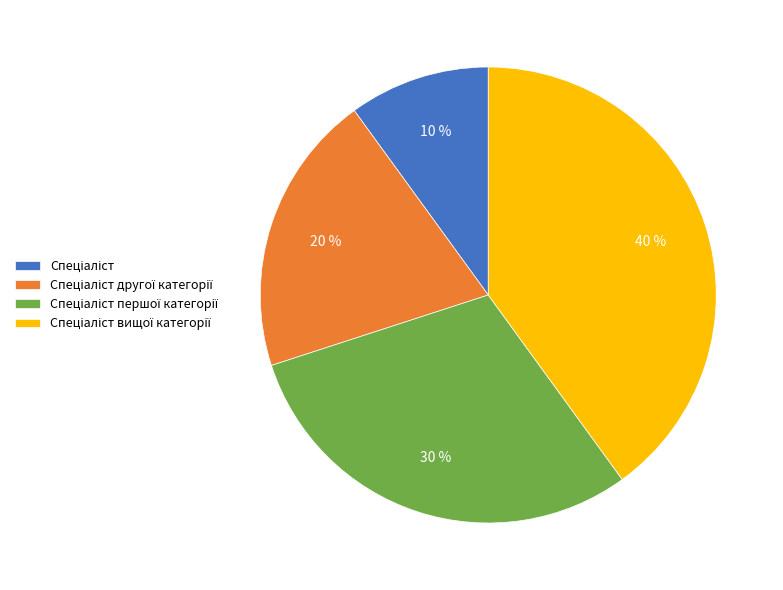

Is there a majority slice in this chart?

No